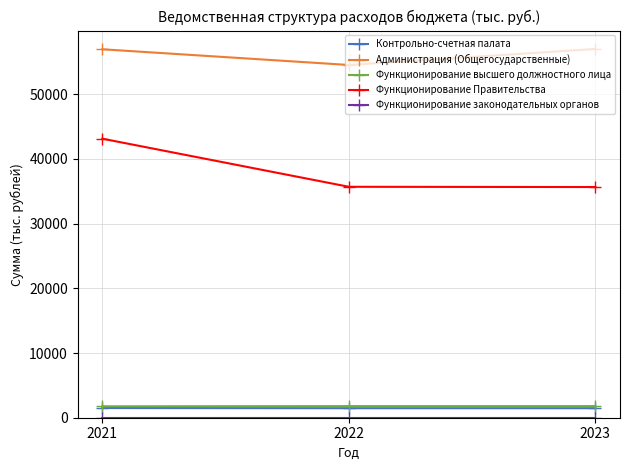

What is the difference between the Администрация (Общегосударственные) values at 2023 and 2021?

48.0